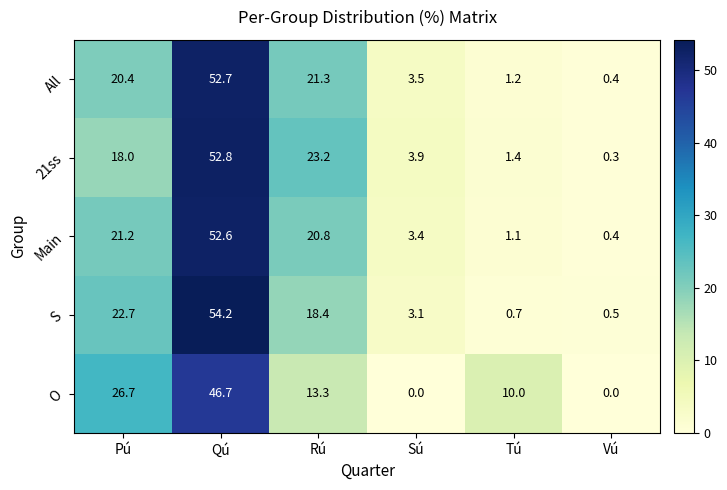

Reading right to left, what are all the values shown in this chart?

All: 0.4	1.2	3.5	21.3	52.7	20.4
21ss: 0.3	1.4	3.9	23.2	52.8	18.0
Main: 0.4	1.1	3.4	20.8	52.6	21.2
S: 0.5	0.7	3.1	18.4	54.2	22.7
O: 0.0	10.0	0.0	13.3	46.7	26.7